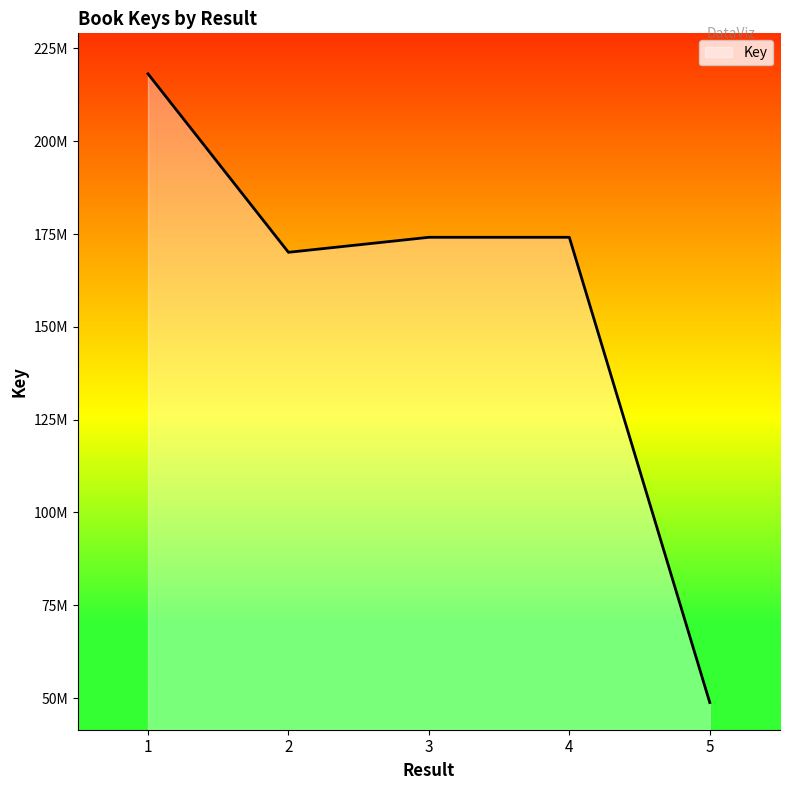

Does the chart display data point markers on the line(s)?

No